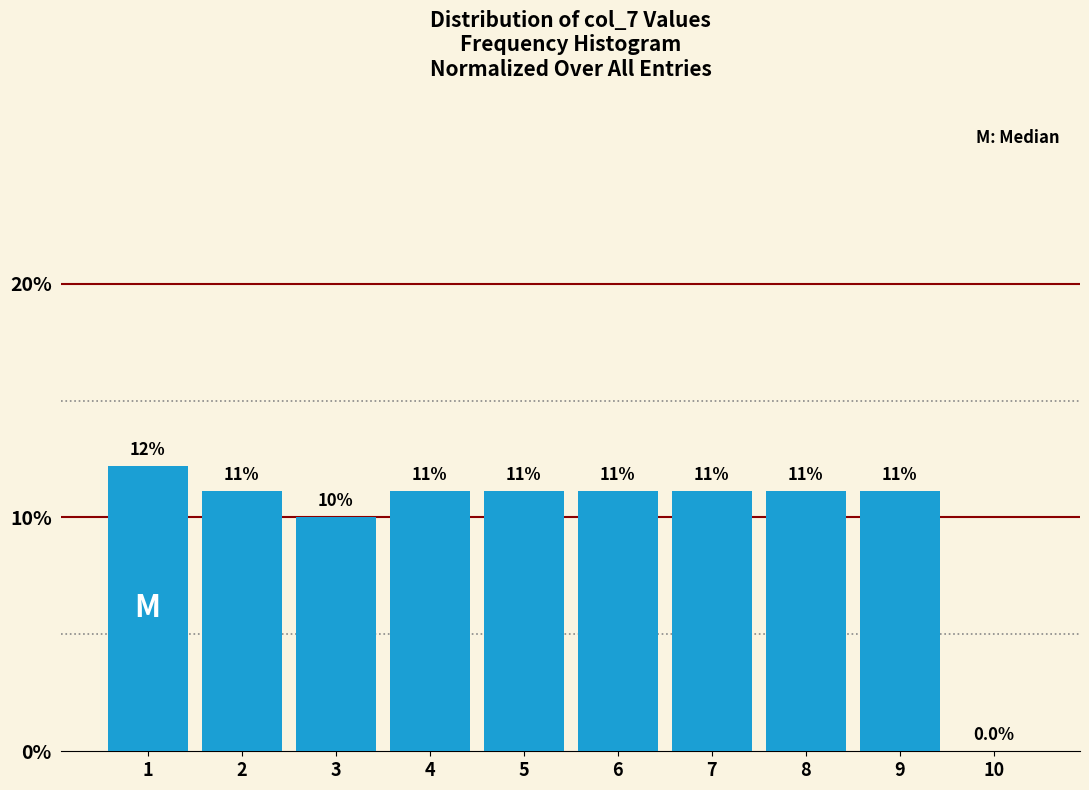

Are the bars horizontal?

No